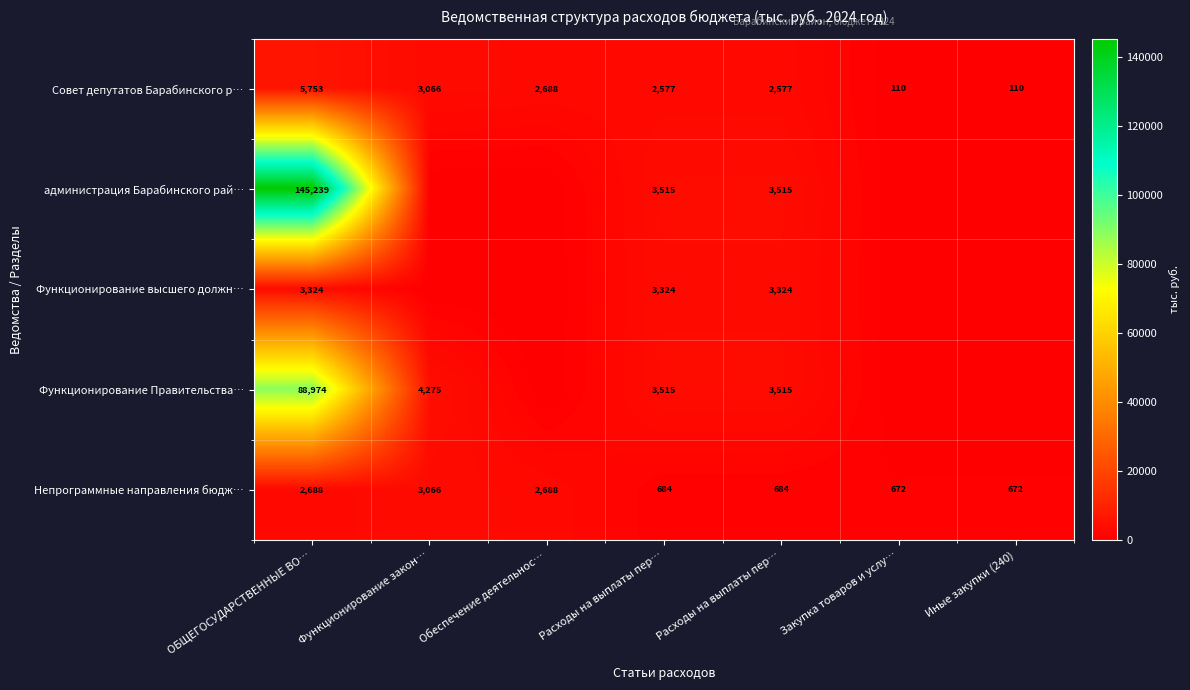

What is the difference between the maximum and minimum values in the Непрограммные направления бюдж… series?

2393.5